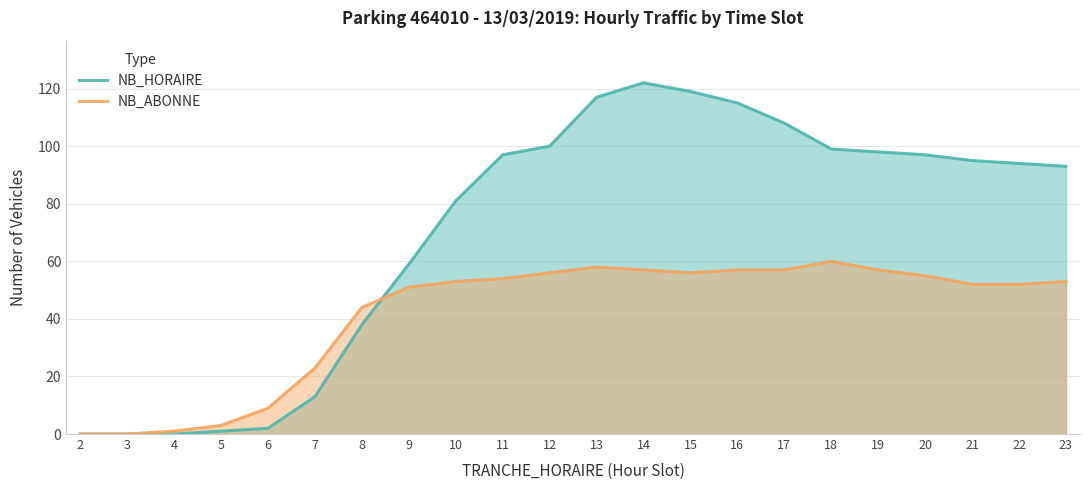

Which category has the highest value across all series?

14